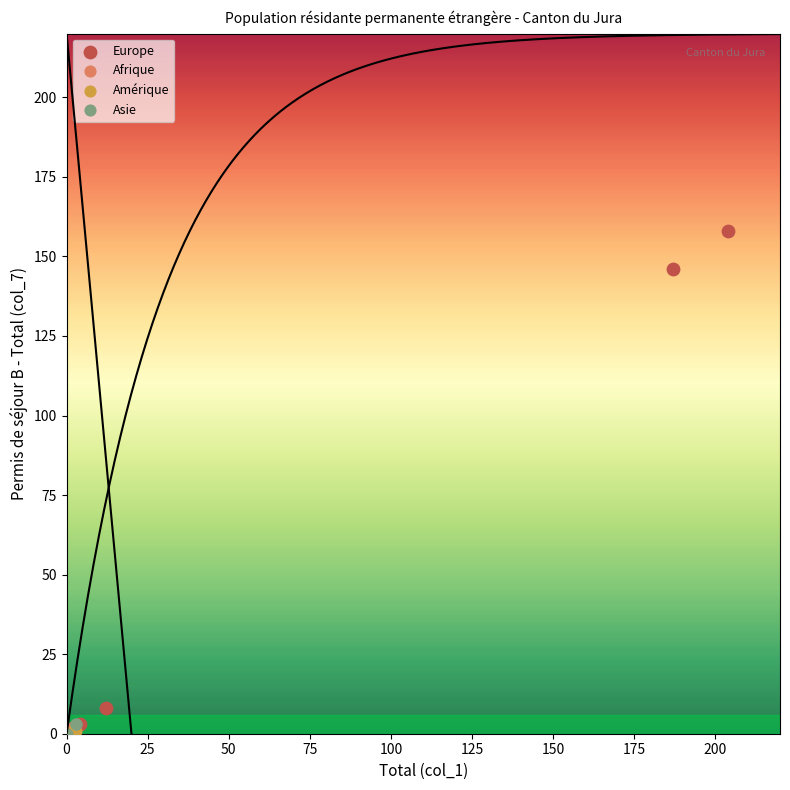

Which series has the widest spread of Y values?

Europe